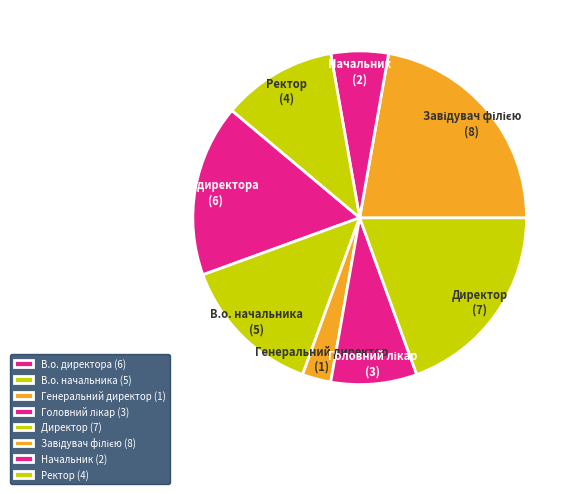

True or false: В.о. начальника accounts for 14% of the total.

True